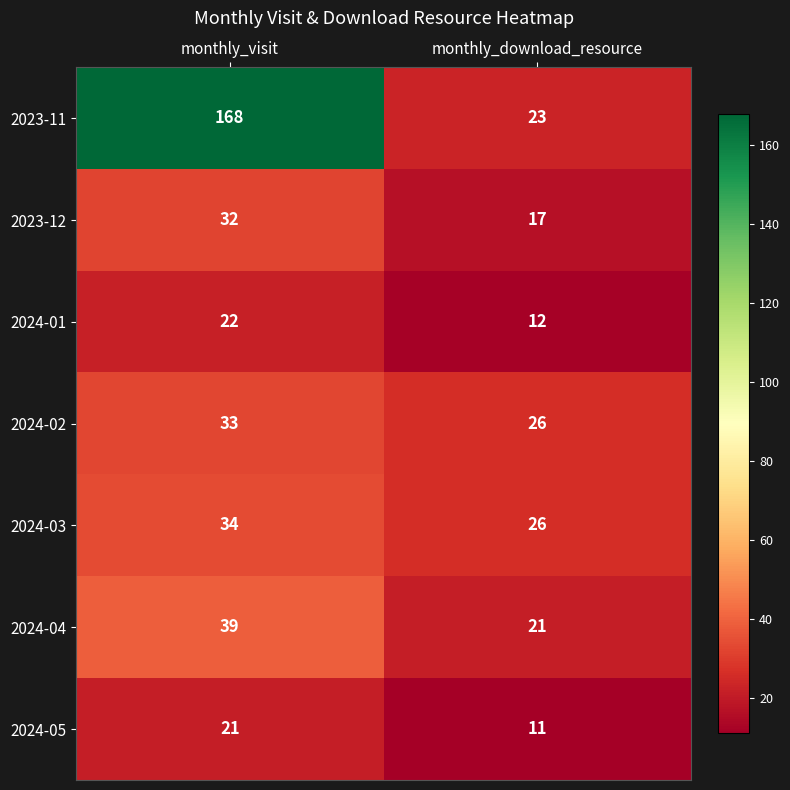

What is the total value across all series at monthly_visit?

349